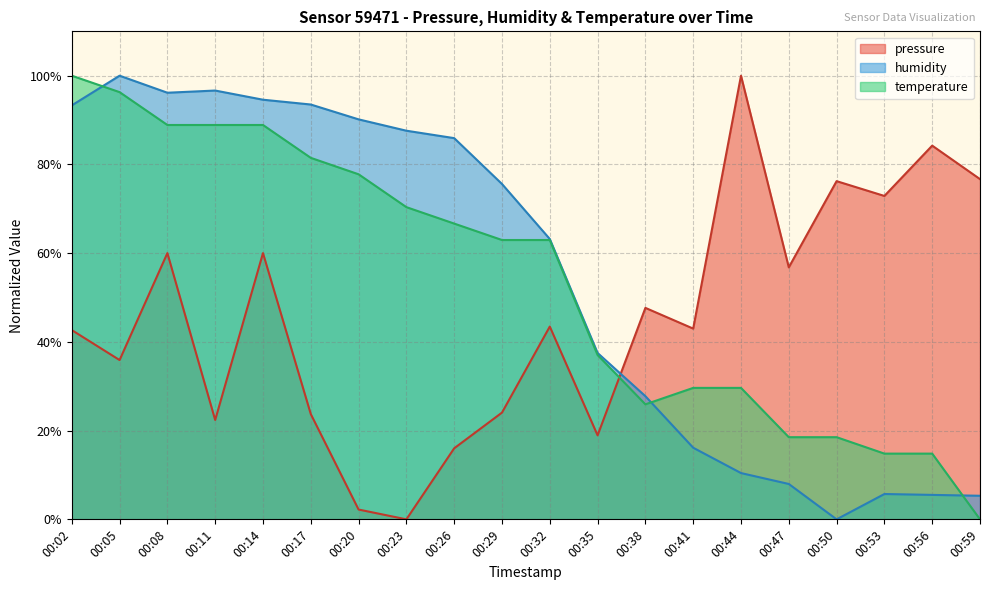

What is the difference between the second highest and minimum values in the temperature series?

96.3